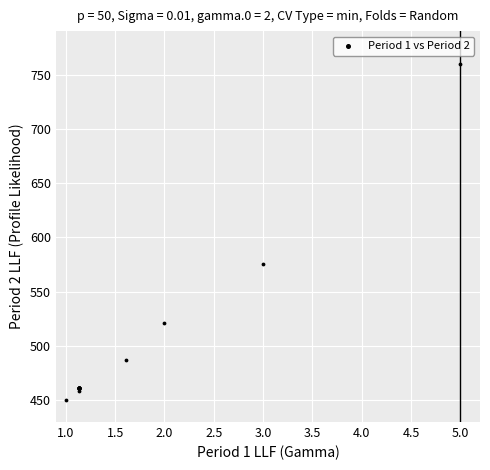

What Y value in the scatter plot is closest to 605?

575.1